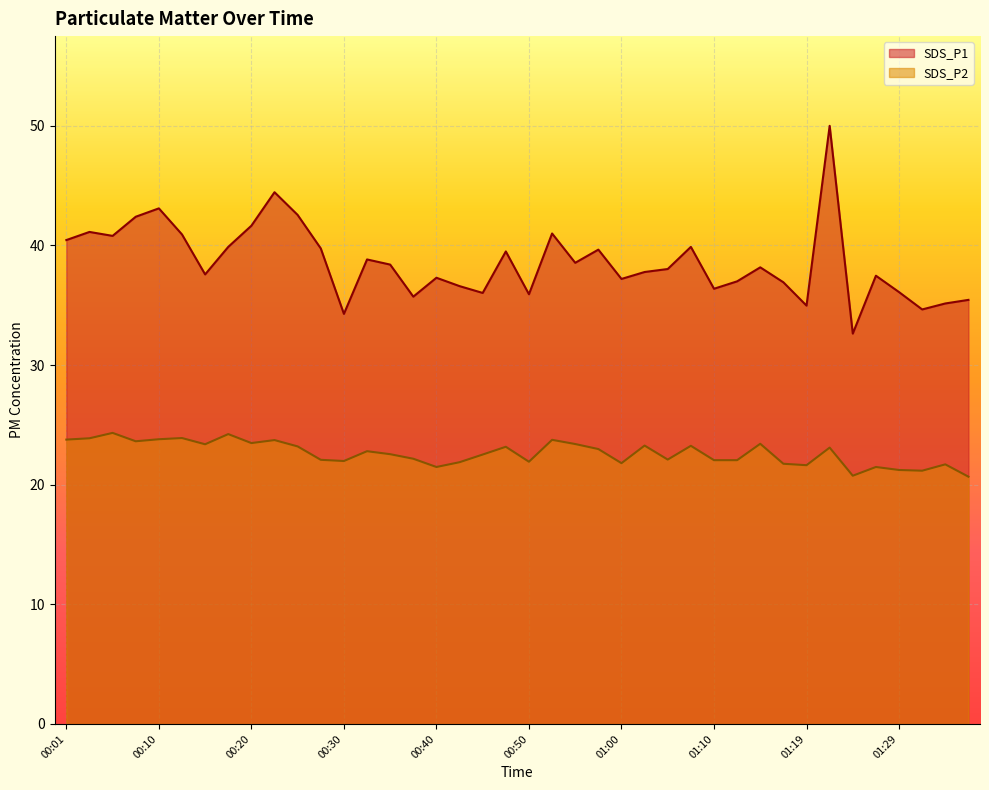

What position from the right is 01:15?

10